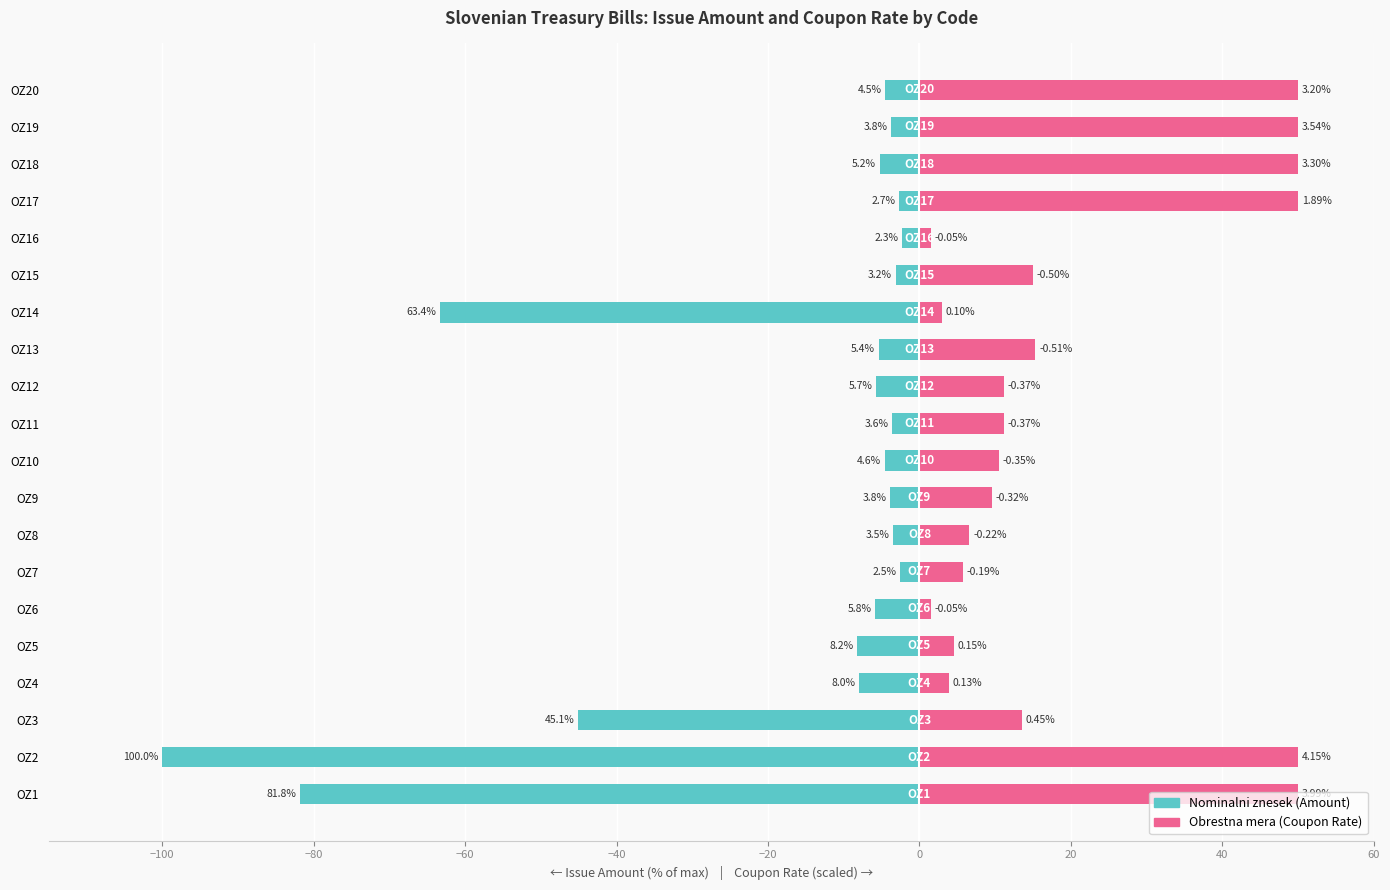

What is the greatest value displayed?

50.0